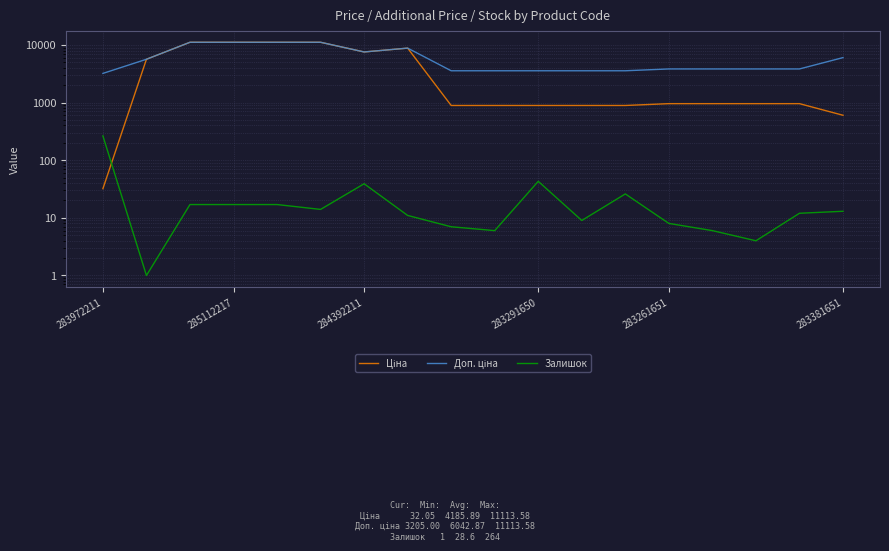

True or false: Ціна and Доп. ціна cross at least once.

False